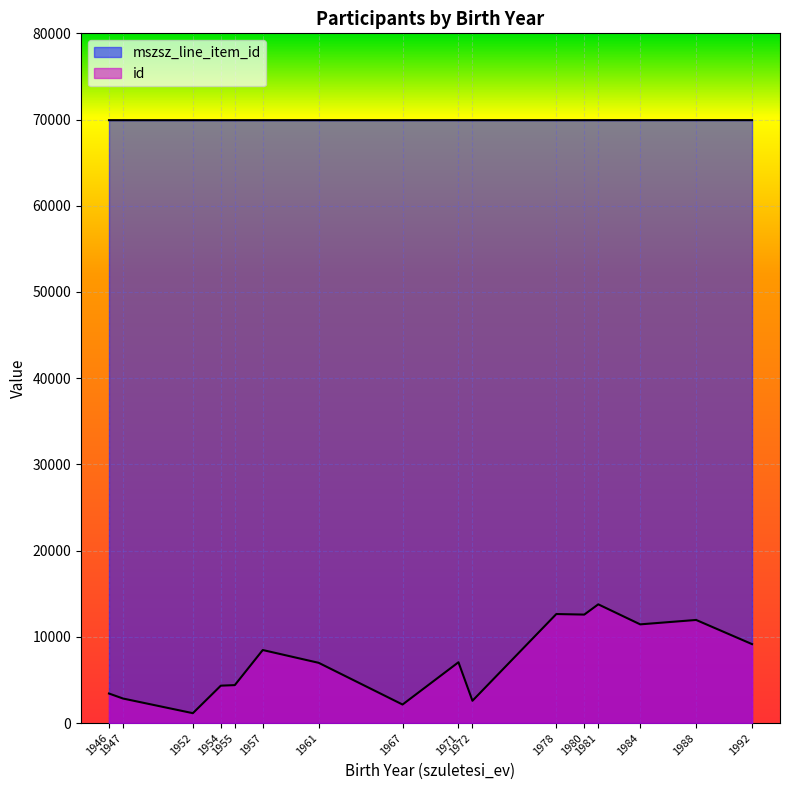

Reading left to right, what are all the values shown in this chart?

mszsz_line_item_id: 69929	69929	69929	69929	69929	69929	69929	69929	69930	69930	69930	69930	69931	69932	69933	69934
id: 3426	2847	1146	4338	4401	8471	6987	2149	7053	2585	12646	12581	13771	11448	11959	9156